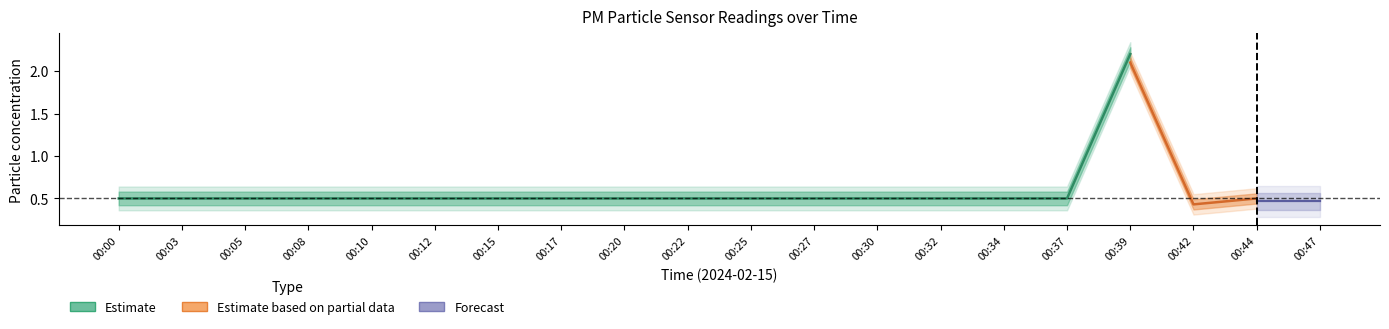

At which category is the sum across all series the highest?

00:39